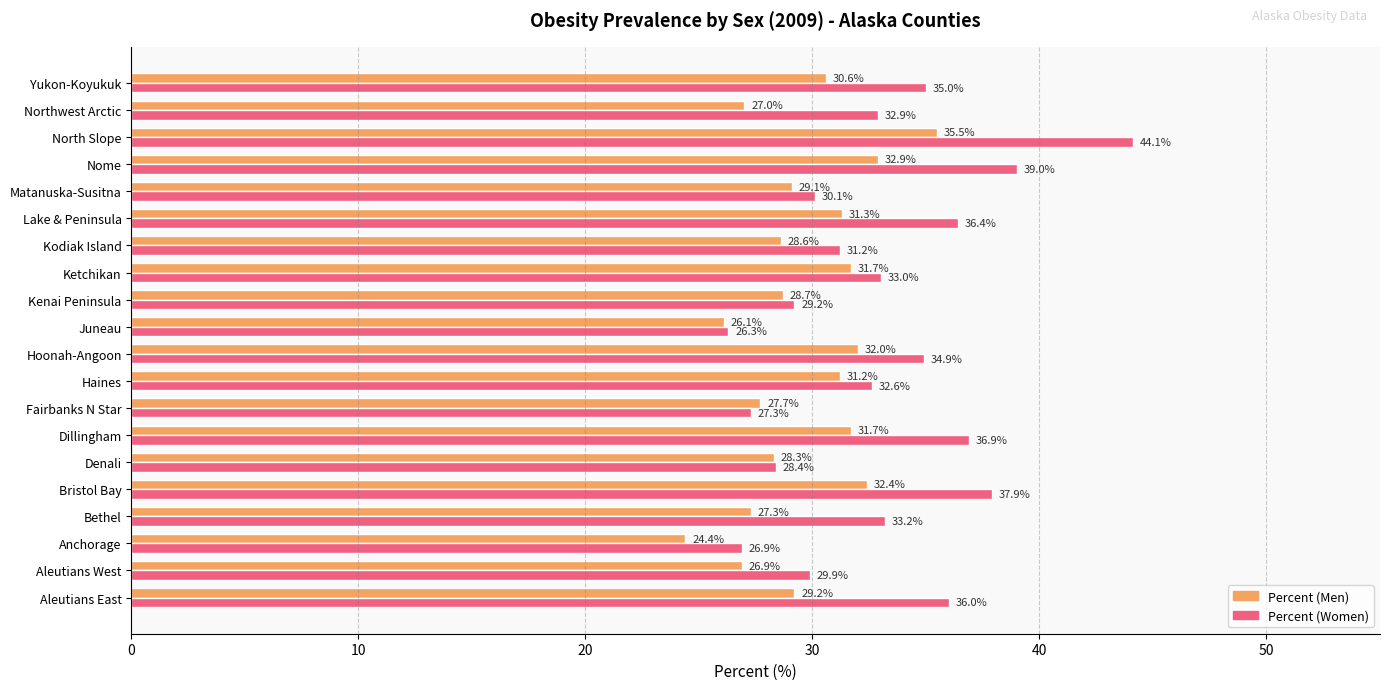

Which series has the widest spread of values?

Percent (Women)